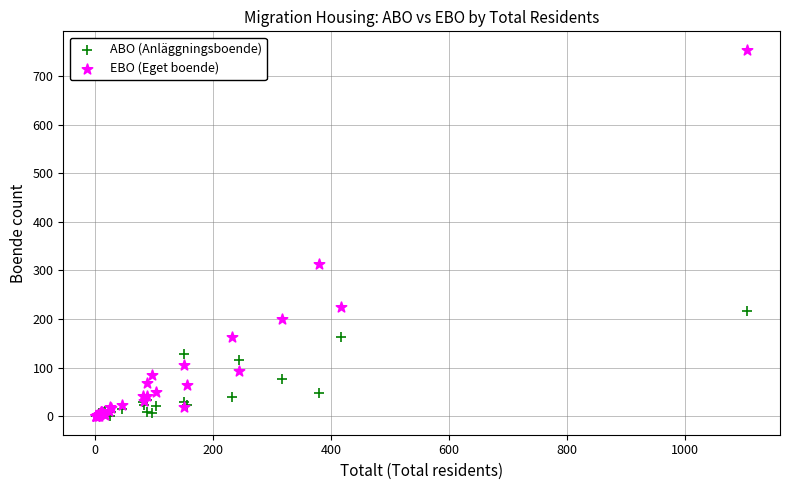

In the EBO (Eget boende) series, what Y value is closest to 377?

313